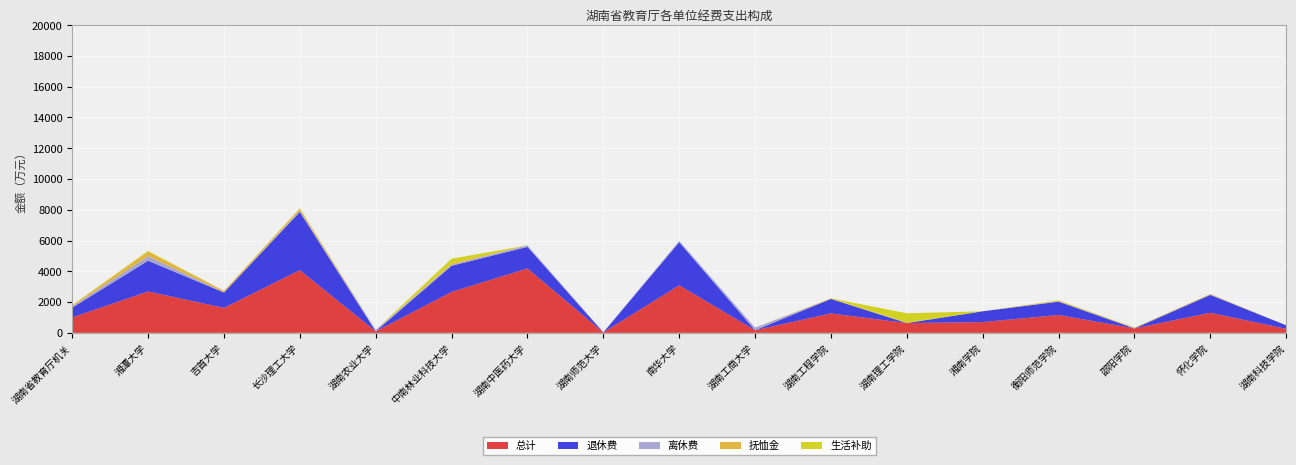

Reading left to right, what are all the values shown in this chart?

总计: 湖南省教育厅机关=1002.2	湘潭大学=2689.0	吉首大学=1620.0	长沙理工大学=4074.1	湖南农业大学=96.0	中南林业科技大学=2660.0	湖南中医药大学=4187.0	湖南师范大学=28.0	南华大学=3089.0	湖南工商大学=168.0	湖南工程学院=1260.3	湖南理工学院=635.5	湘南学院=700.0	衡阳师范学院=1159.3	邵阳学院=287.7	怀化学院=1305.0	湖南科技学院=260.0
退休费: 湖南省教育厅机关=634.1	湘潭大学=2000.0	吉首大学=1000.0	长沙理工大学=3786.1	湖南农业大学=0.0	中南林业科技大学=1700.0	湖南中医药大学=1400.0	湖南师范大学=0.0	南华大学=2799.0	湖南工商大学=0.0	湖南工程学院=944.0	湖南理工学院=0.0	湘南学院=700.0	衡阳师范学院=866.7	邵阳学院=0.0	怀化学院=1160.0	湖南科技学院=230.0
离休费: 湖南省教育厅机关=70.6	湘潭大学=290.0	吉首大学=20.0	长沙理工大学=80.0	湖南农业大学=96.0	中南林业科技大学=60.0	湖南中医药大学=100.0	湖南师范大学=28.0	南华大学=90.0	湖南工商大学=168.0	湖南工程学院=0.0	湖南理工学院=4.0	湘南学院=0.0	衡阳师范学院=21.1	邵阳学院=20.0	怀化学院=25.0	湖南科技学院=0.0
抚恤金: 湖南省教育厅机关=80.0	湘潭大学=300.0	吉首大学=90.0	长沙理工大学=130.0	湖南农业大学=0.0	中南林业科技大学=100.0	湖南中医药大学=0.0	湖南师范大学=0.0	南华大学=0.0	湖南工商大学=0.0	湖南工程学院=40.0	湖南理工学院=30.0	湘南学院=0.0	衡阳师范学院=50.0	邵阳学院=17.7	怀化学院=40.0	湖南科技学院=0.0
生活补助: 湖南省教育厅机关=16.2	湘潭大学=50.0	吉首大学=0.0	长沙理工大学=28.0	湖南农业大学=0.0	中南林业科技大学=300.0	湖南中医药大学=0.0	湖南师范大学=0.0	南华大学=0.0	湖南工商大学=0.0	湖南工程学院=0.0	湖南理工学院=600.0	湘南学院=0.0	衡阳师范学院=21.5	邵阳学院=20.0	怀化学院=0.0	湖南科技学院=0.0